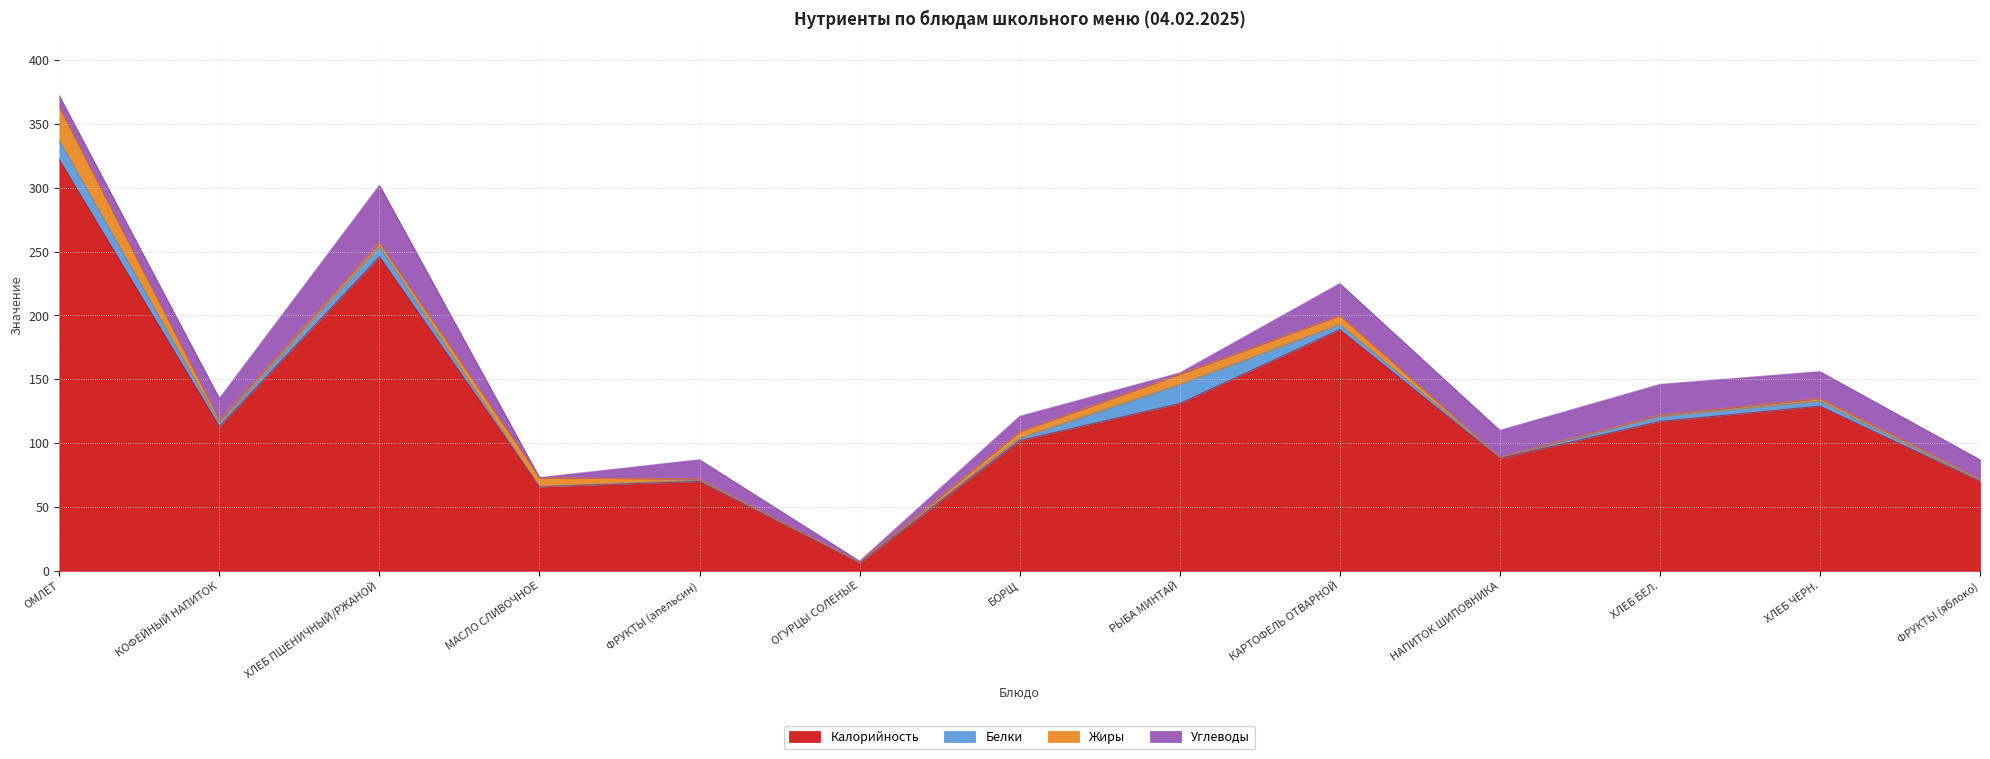

At which label is Калорийность closest to 164?

КАРТОФЕЛЬ ОТВАРНОЙ